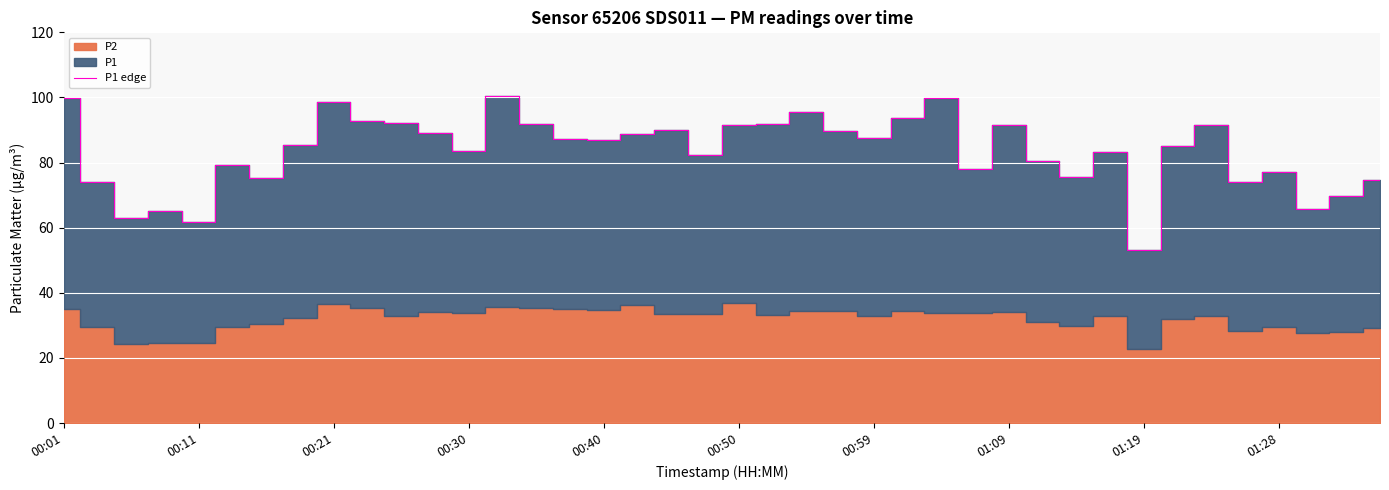

The P1 edge series shows 144.1 at 00:30. True or false?

False